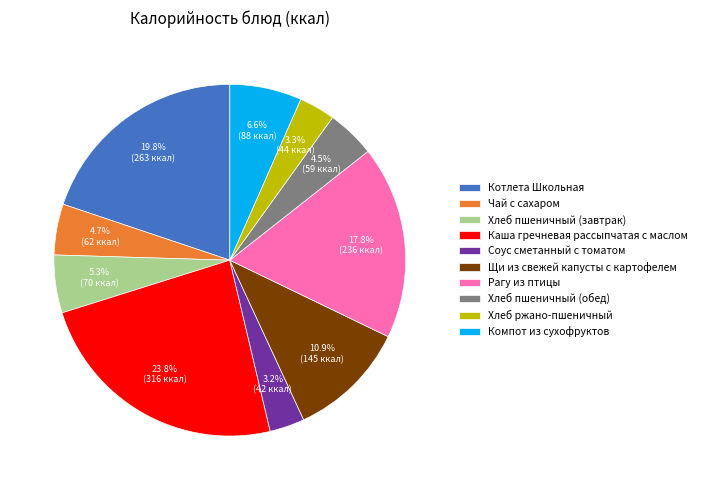

Is it true that Хлеб ржано-пшеничный is 3% of the pie?

True